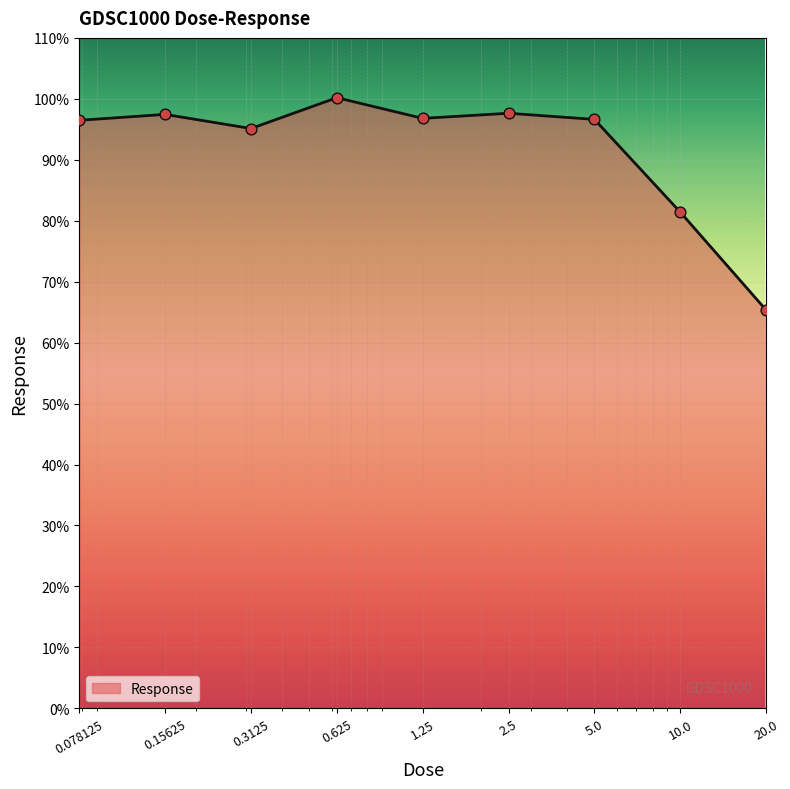

What is the difference between the maximum and minimum values?

34.9